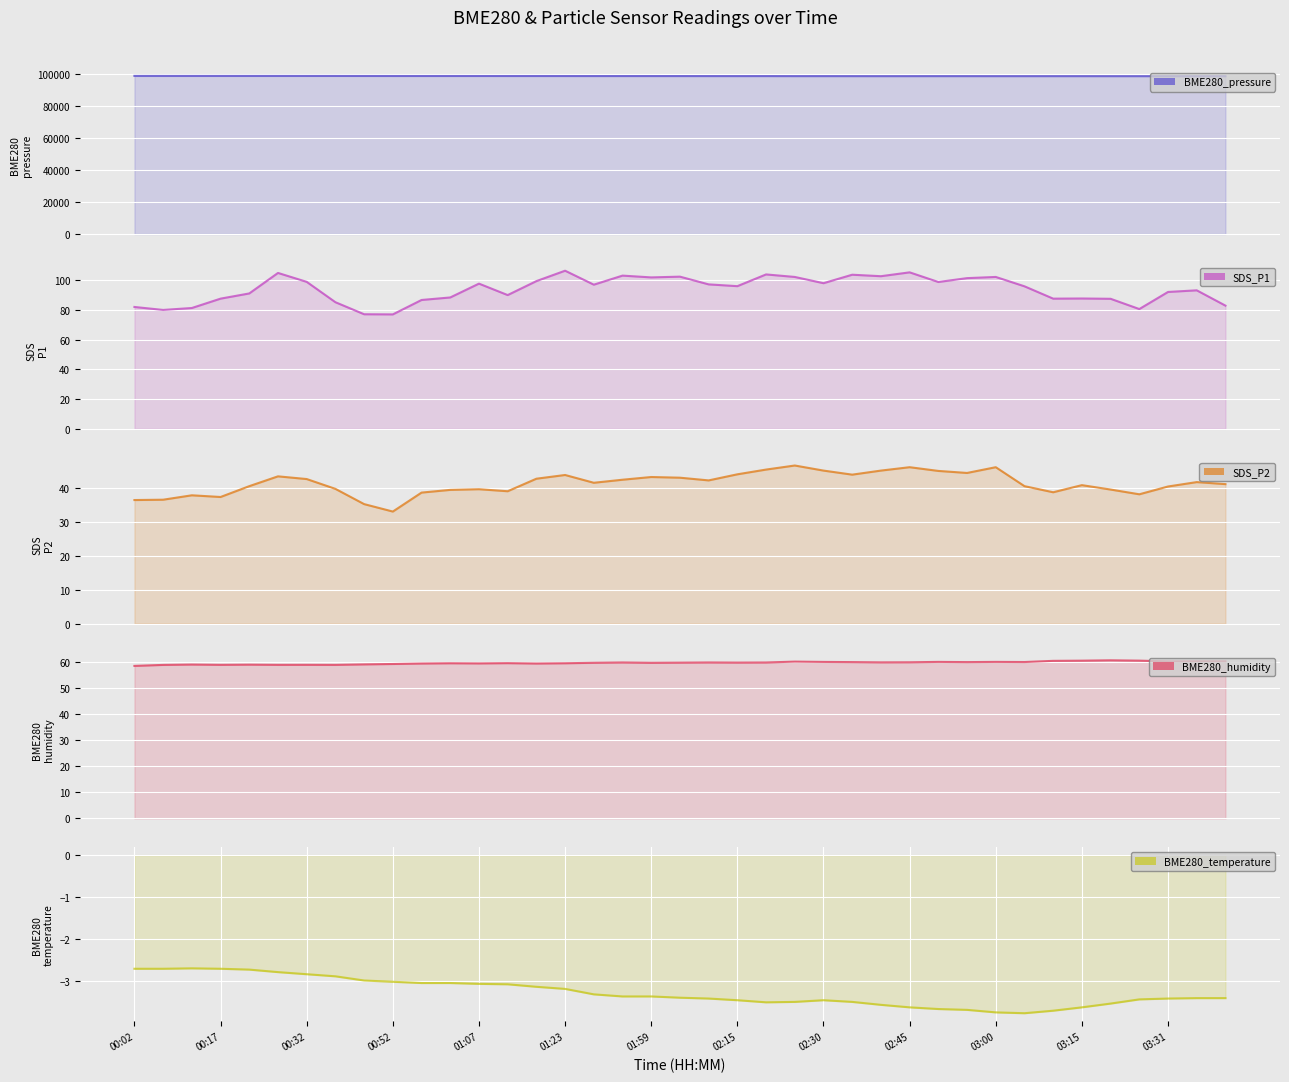

The BME280_humidity series shows 37.9 at 02:15. True or false?

False